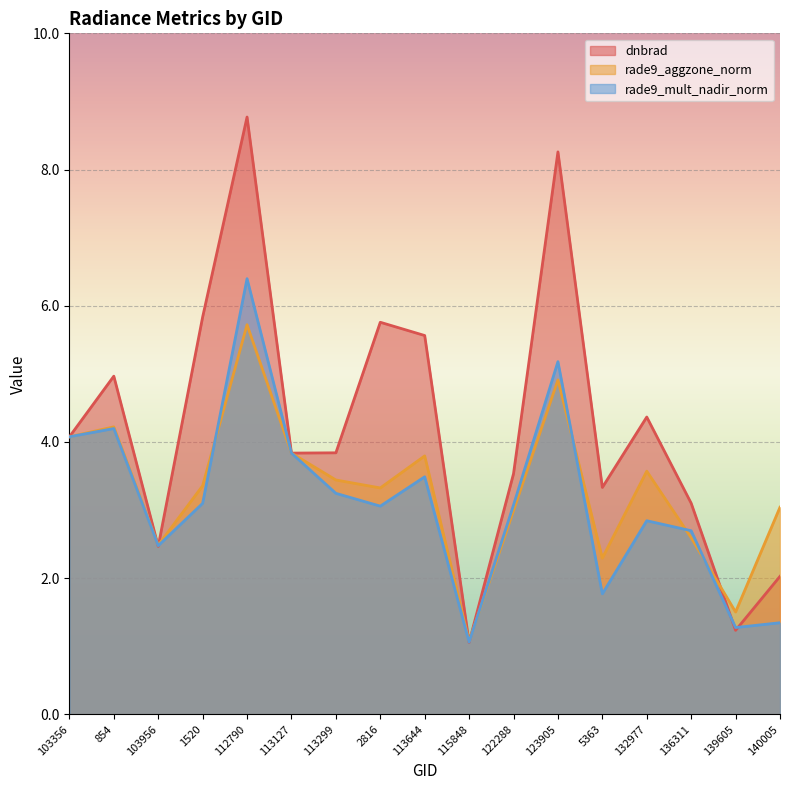

Does the chart display data point markers on the line(s)?

No